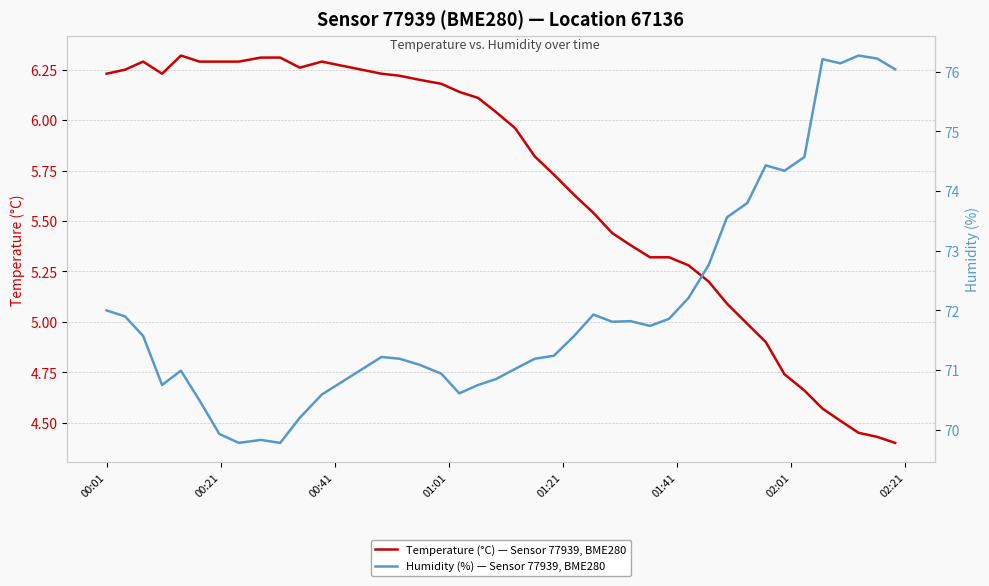

In Humidity (%) — Sensor 77939, BME280, how many points are higher than both neighbors (excluding endpoints)?

8